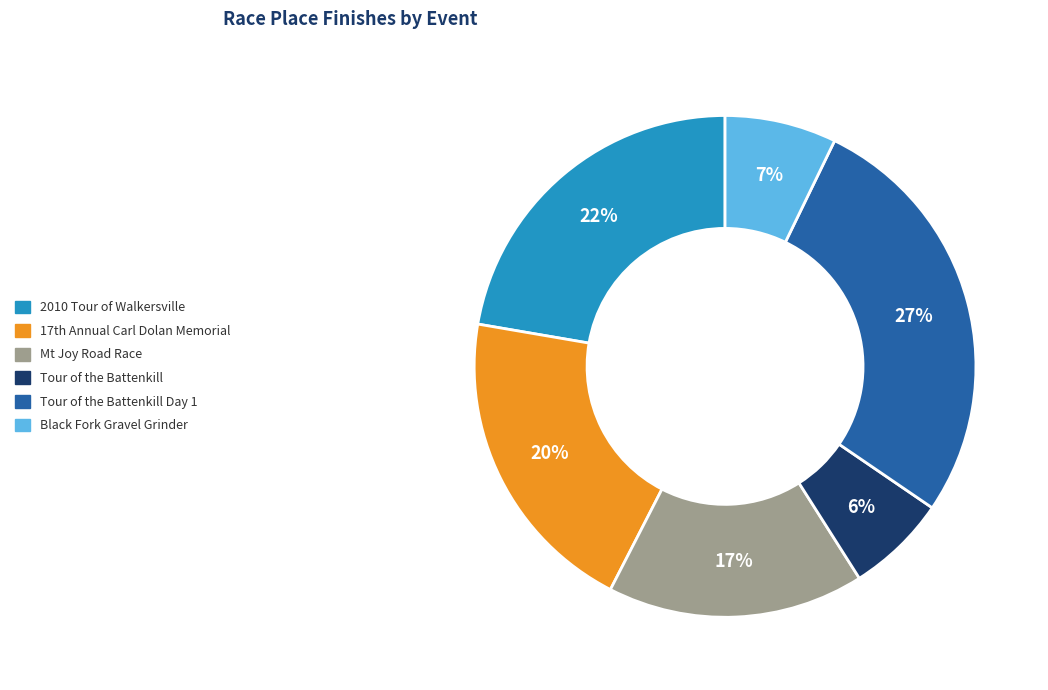

Is there any slice that represents more than half of the pie?

No